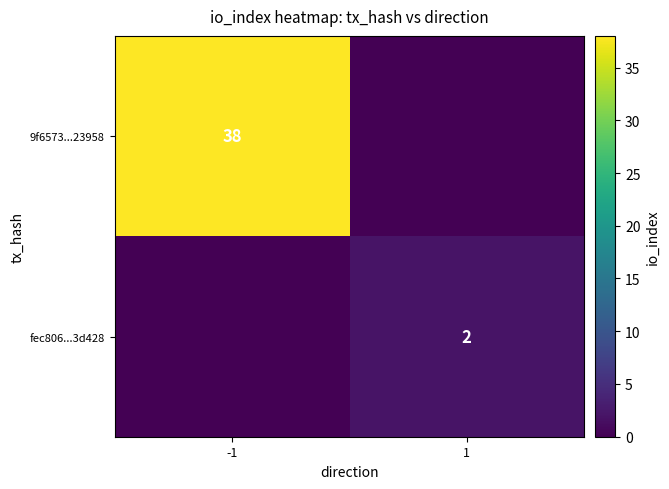

Is it true that fec806...3d428 equals 3 at 1?

False